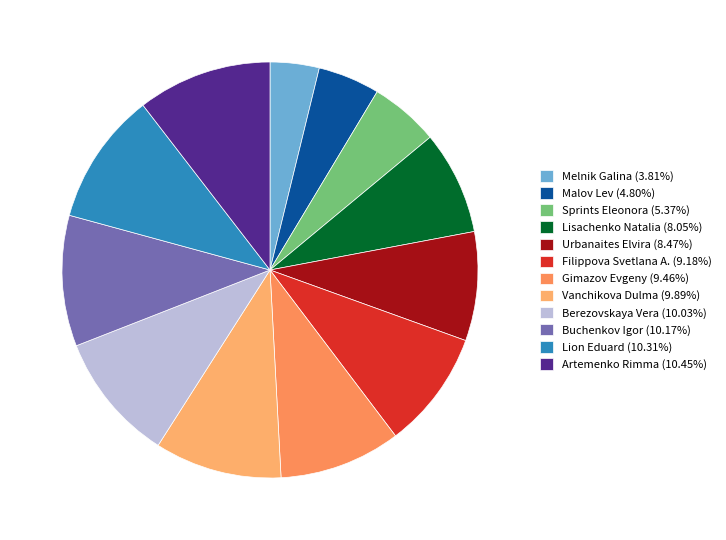

Between Lisachenko Natalia and Vanchikova Dulma, which is larger?

Vanchikova Dulma